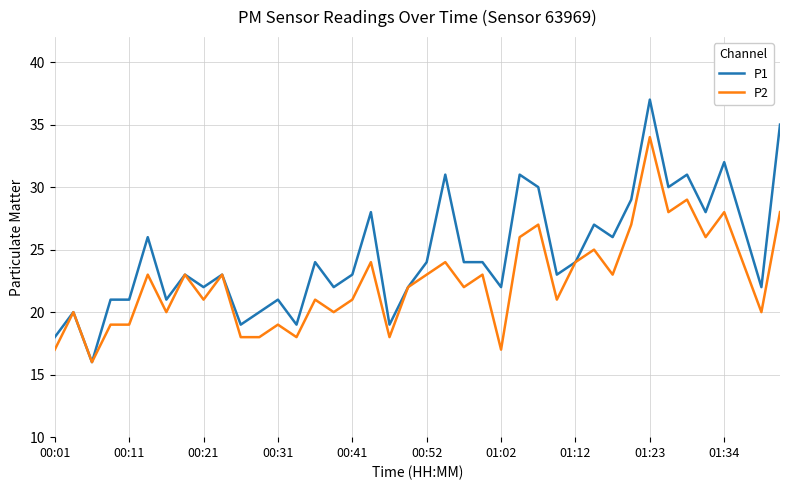

What is the maximum value for P1?

37